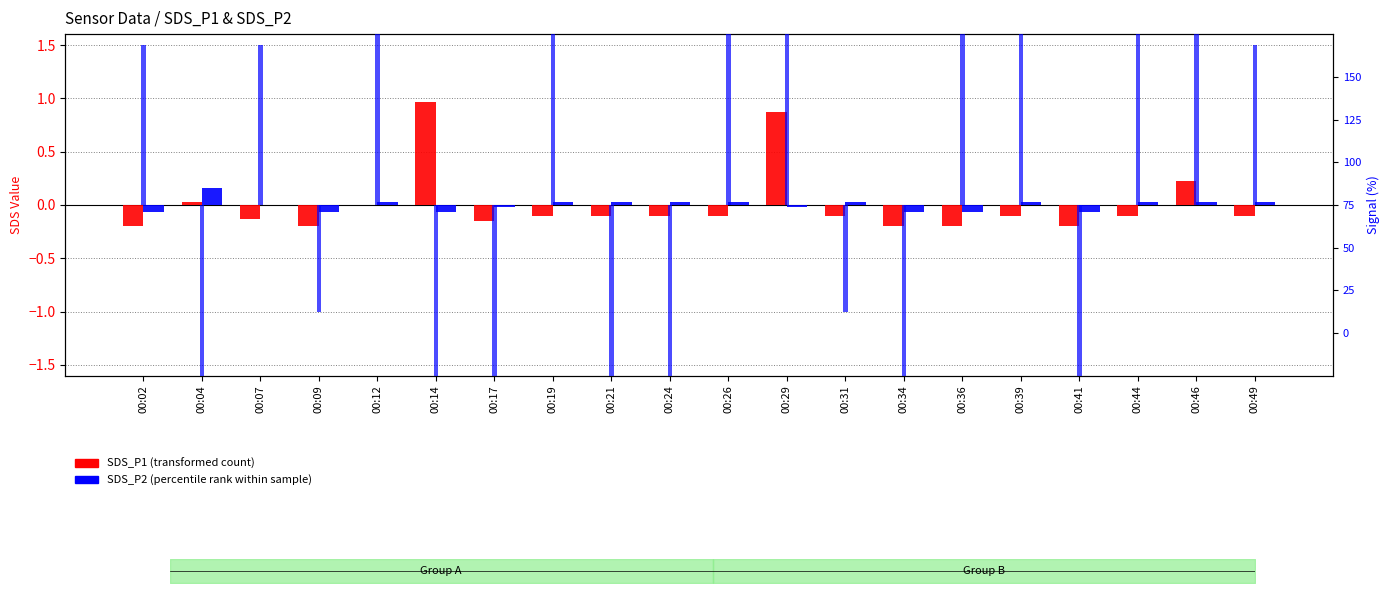

The value of Signal (normalized) at 00:39 is 0.3. True or false?

False